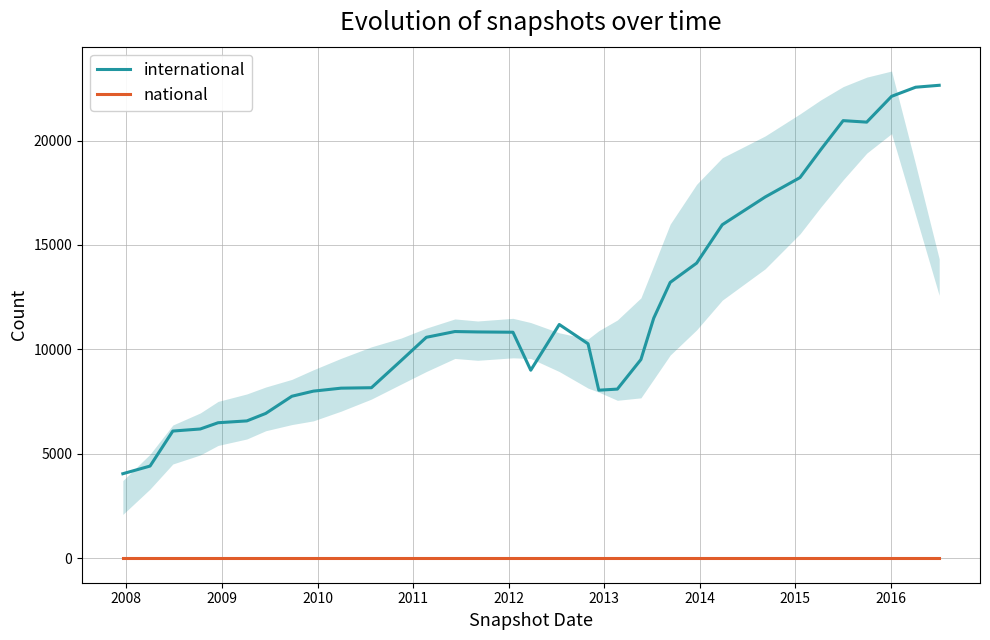

Is this an area chart (filled region under the line)?

No